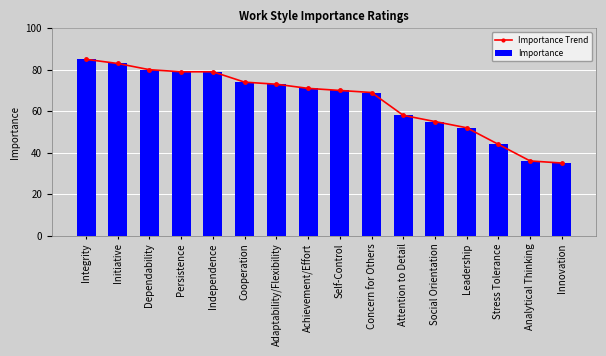

What are all the series names shown in the legend?

Importance Trend, Importance